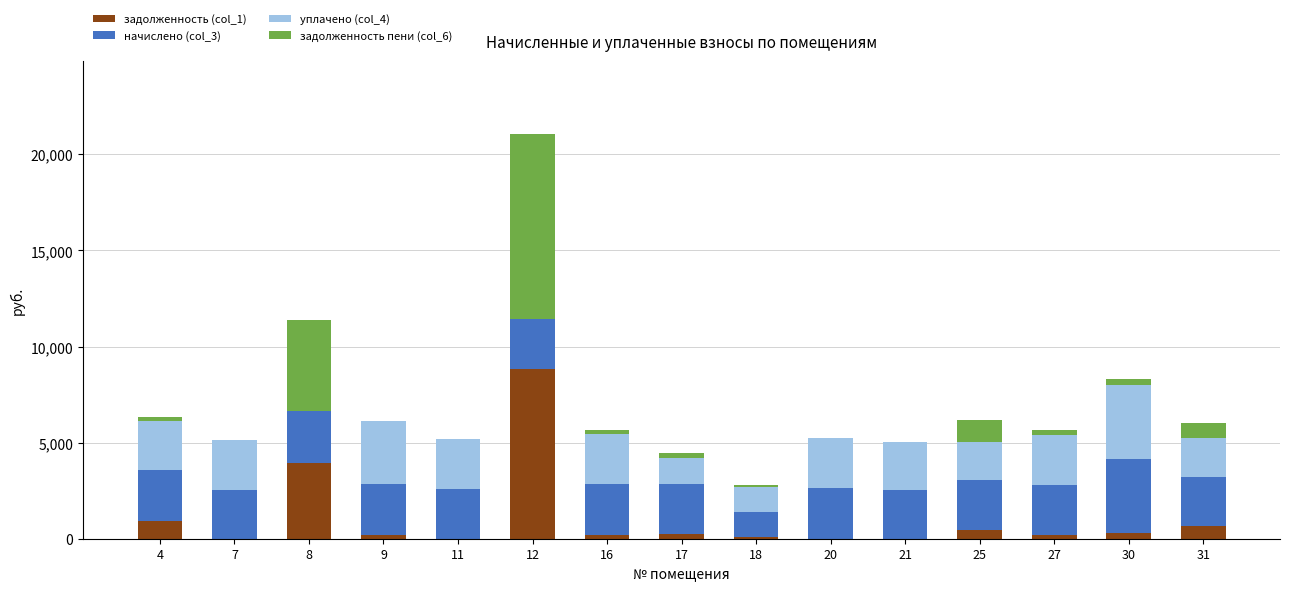

What is the highest value of the задолженность (col_1) series?

8827.2